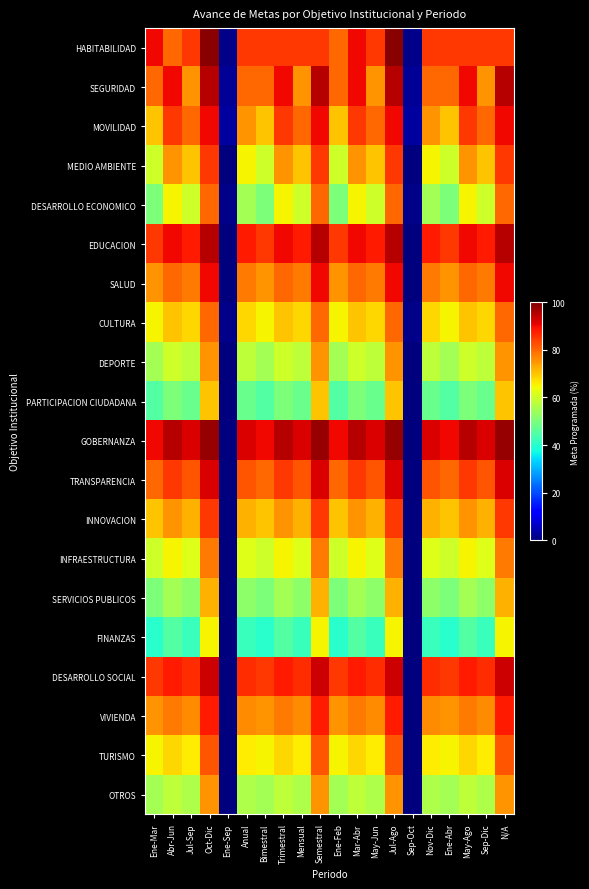

At which category does the chart reach its minimum across all series?

Ene-Sep